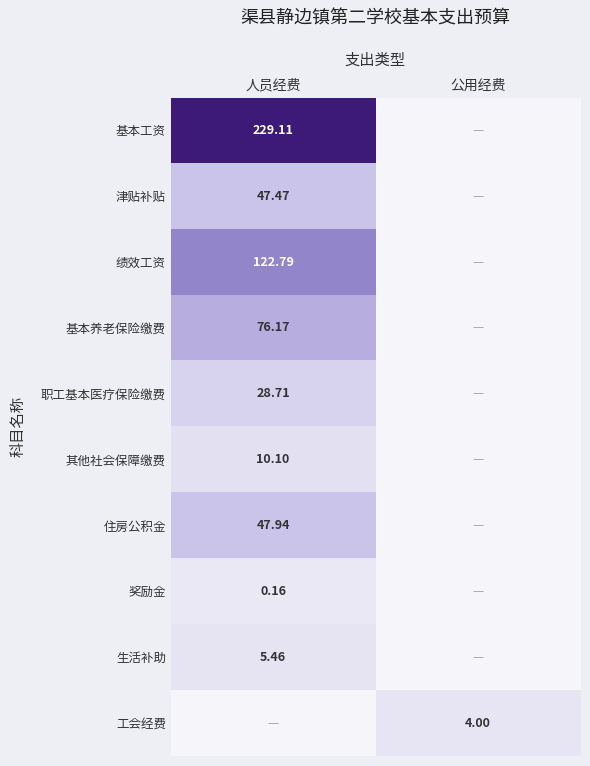

Which category has the highest value in the 绩效工资 series?

人员经费